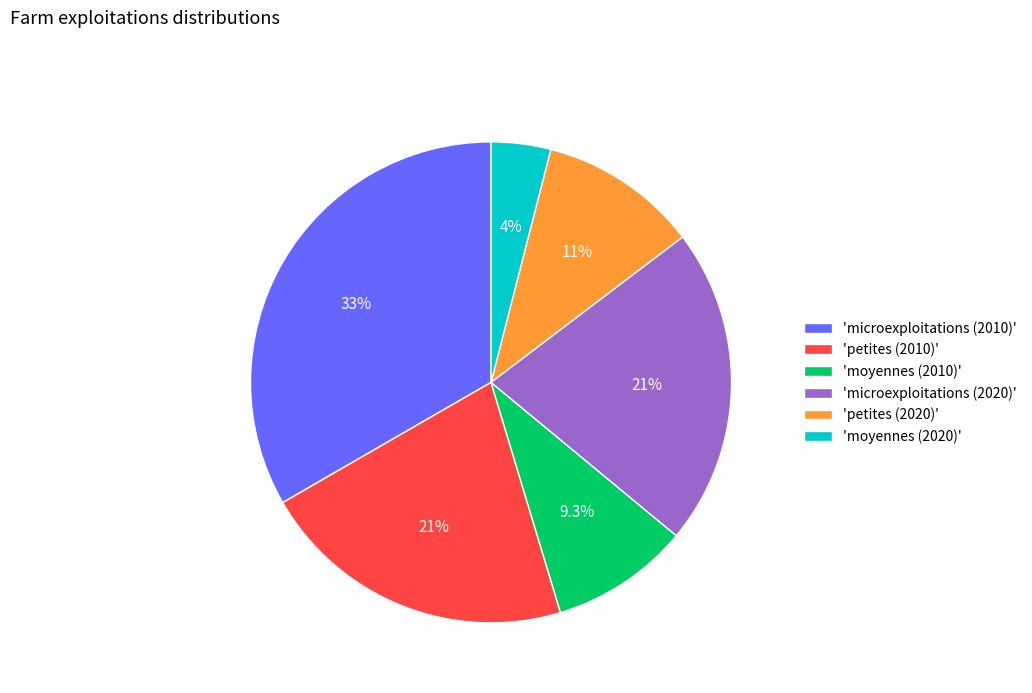

Approximately how many times larger is the value at 'petites (2010)' compared to 'microexploitations (2020)'?

1.0